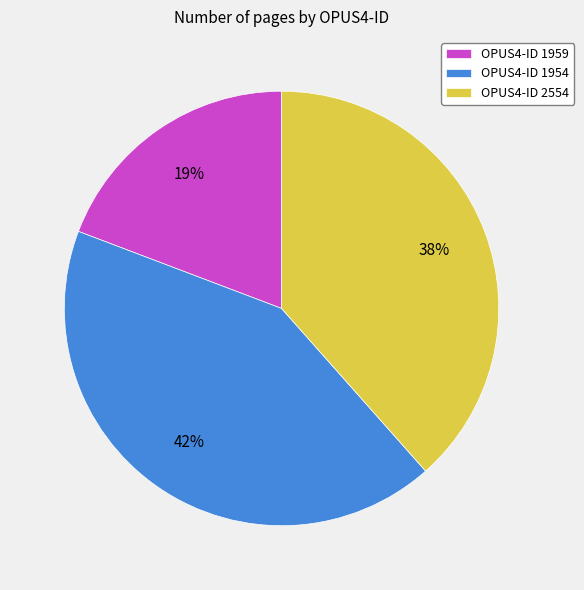

Is it true that OPUS4-ID 2554 is 38% of the pie?

True